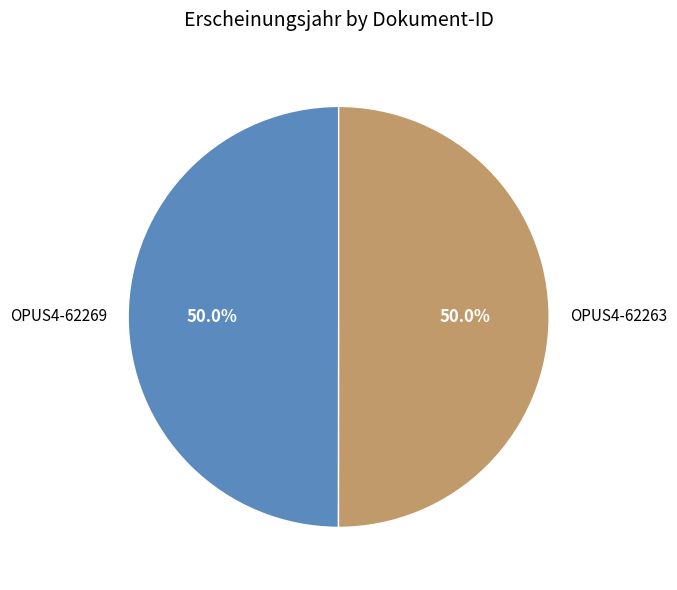

True or false: OPUS4-62269 accounts for 64% of the total.

False